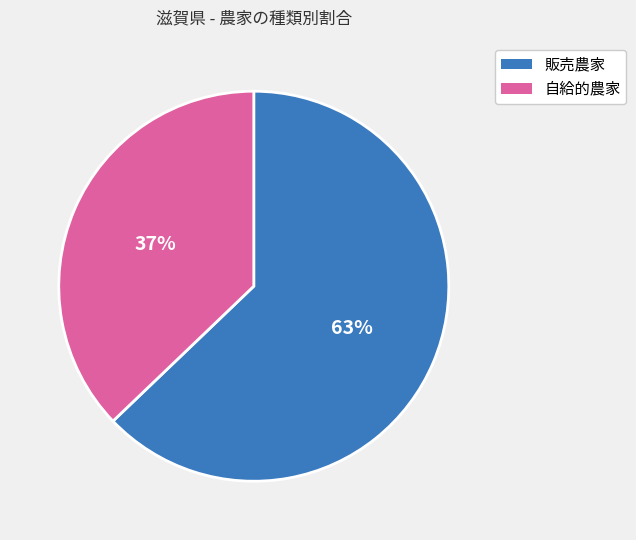

Rank the categories by value from lowest to highest.

自給的農家, 販売農家